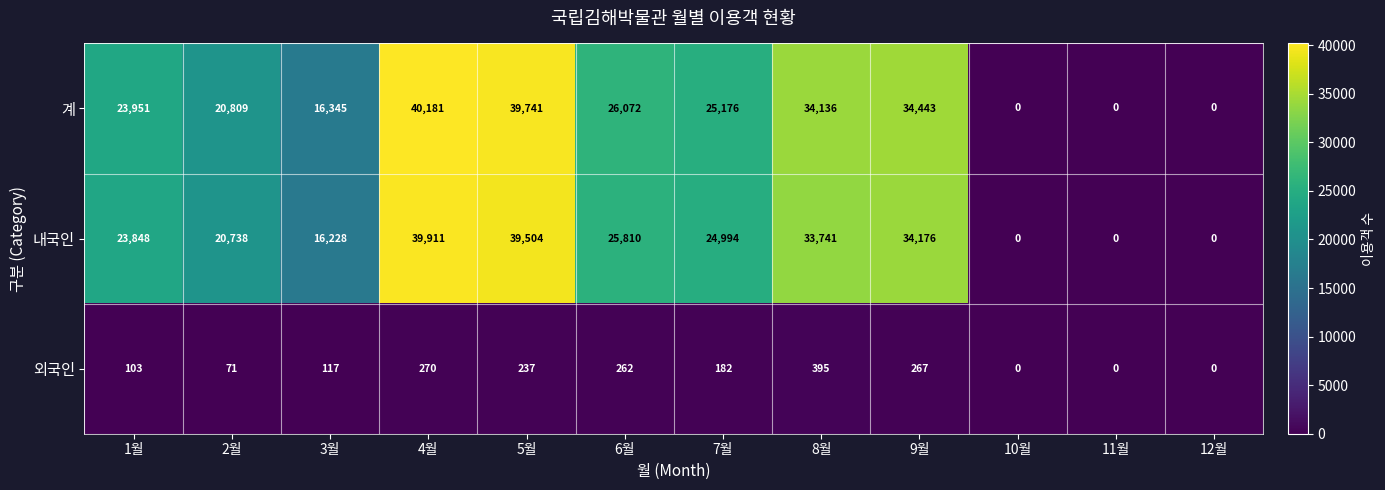

How many data points does each series have?

12